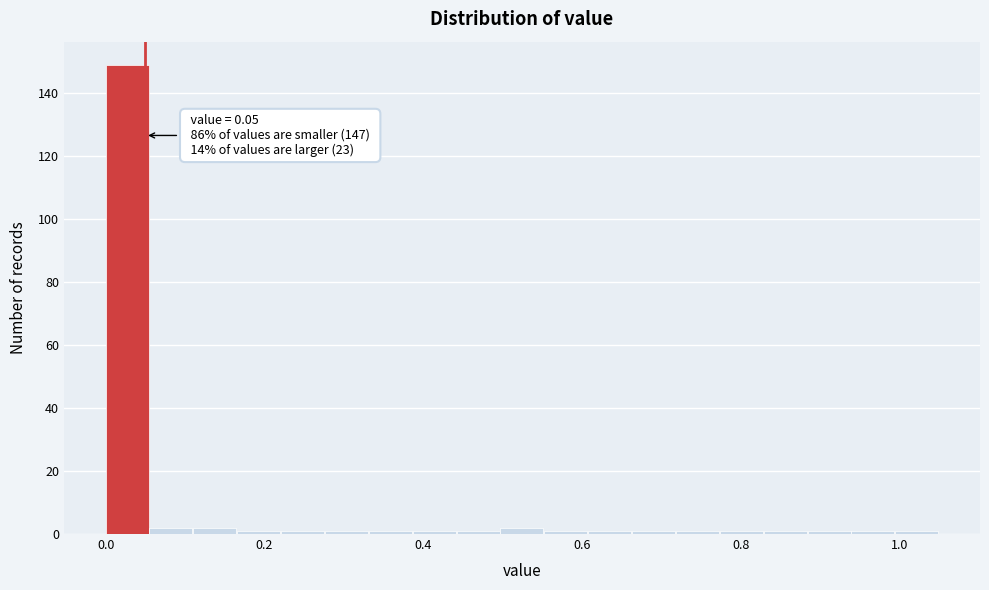

Around what value on the x-axis is the tallest bar? Give the approximate position of its centre, as read against the axis.

0.02